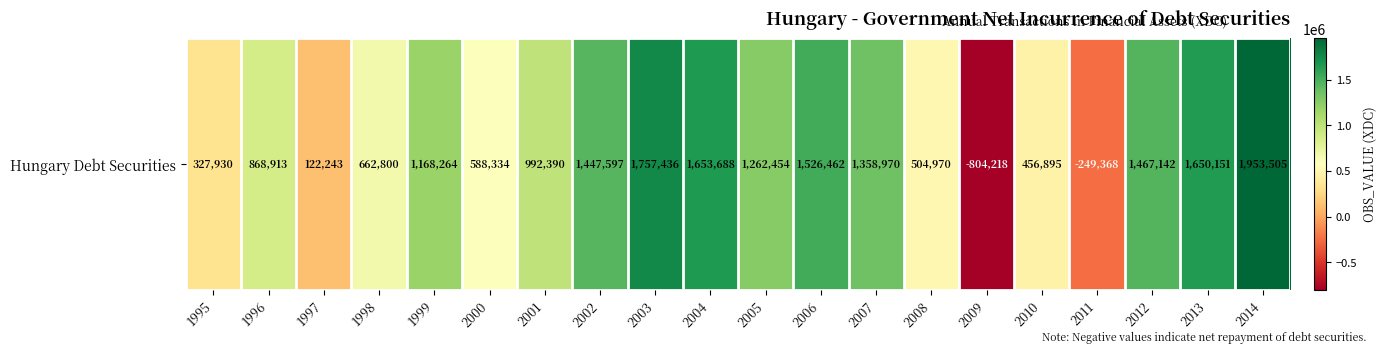

Reading right to left, what are all the values shown in this chart?

2014=1953505	2013=1650151	2012=1467142	2011=-249368	2010=456895	2009=-804218	2008=504970	2007=1358970	2006=1526462	2005=1262454	2004=1653688	2003=1757436	2002=1447597	2001=992390	2000=588334	1999=1168264	1998=662800	1997=122243	1996=868913	1995=327930